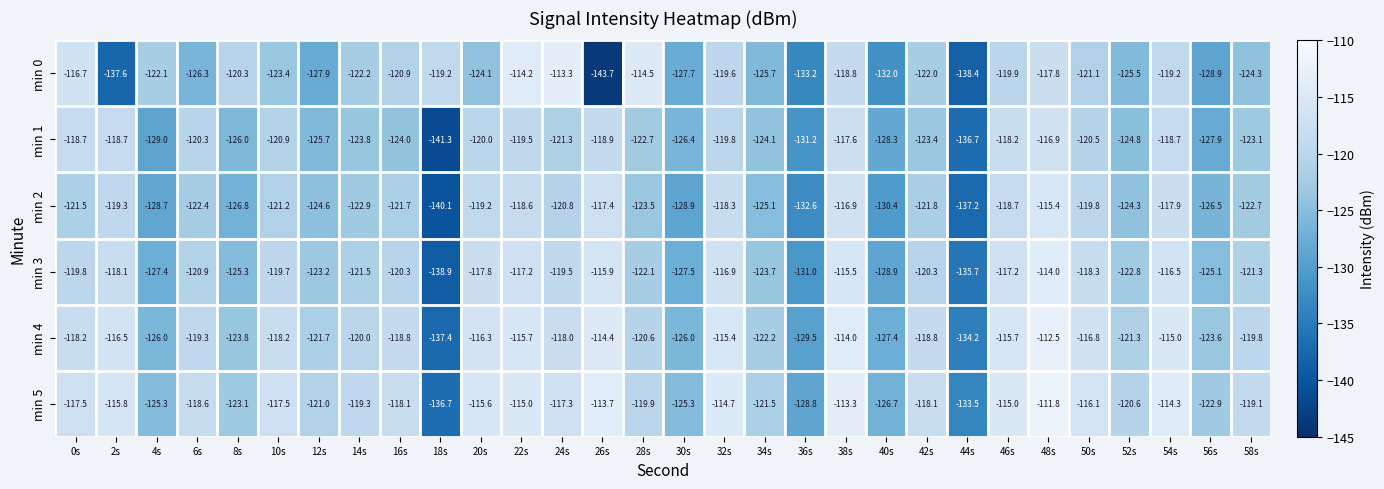

At 54s, list the series in order from smallest to largest.

min 0, min 1, min 2, min 3, min 4, min 5